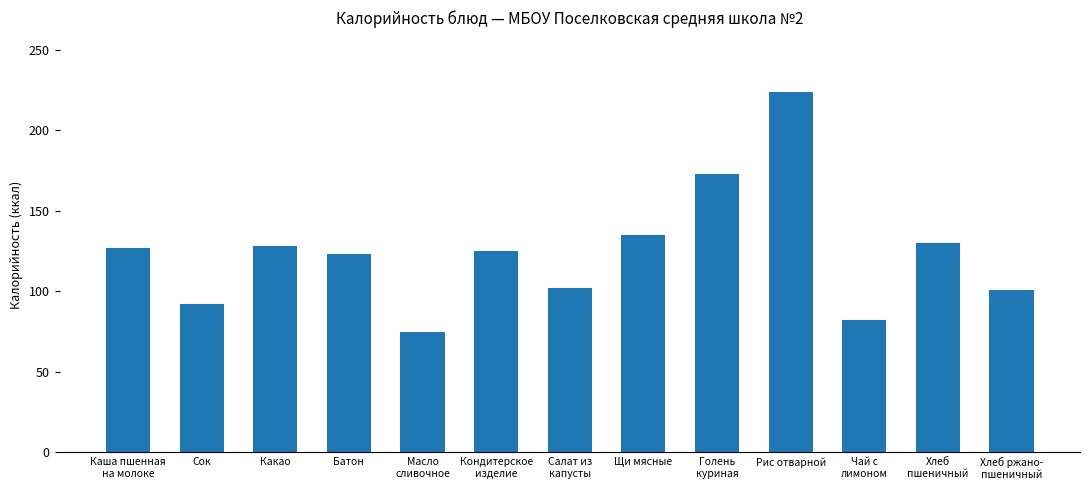

Which label corresponds to the largest value in the chart?

Рис отварной